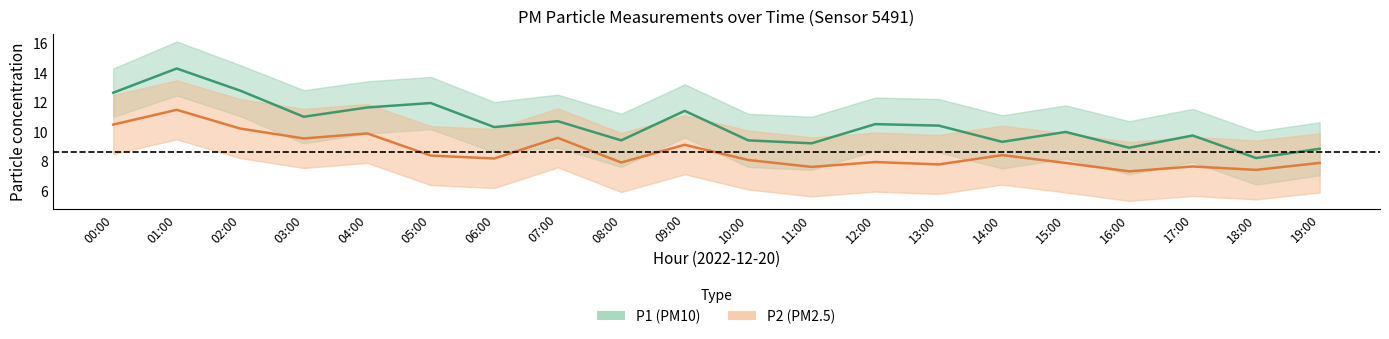

True or false: P1 (PM10) has more than 1 points higher than both neighbors.

True